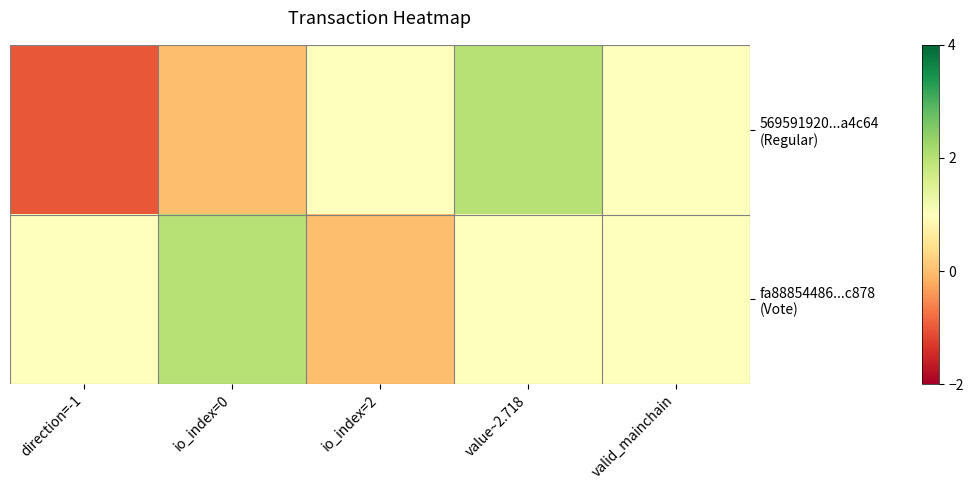

List the series in order of their peak value, highest first.

569591920...a4c64 (Regular), fa88854486...c878 (Vote)